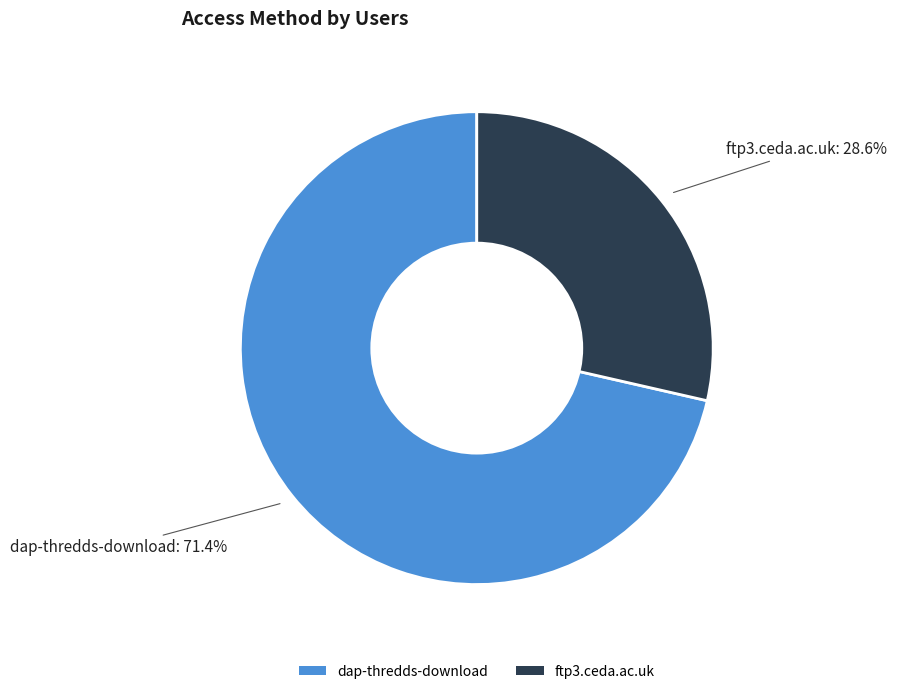

How many slices are in this pie chart?

2